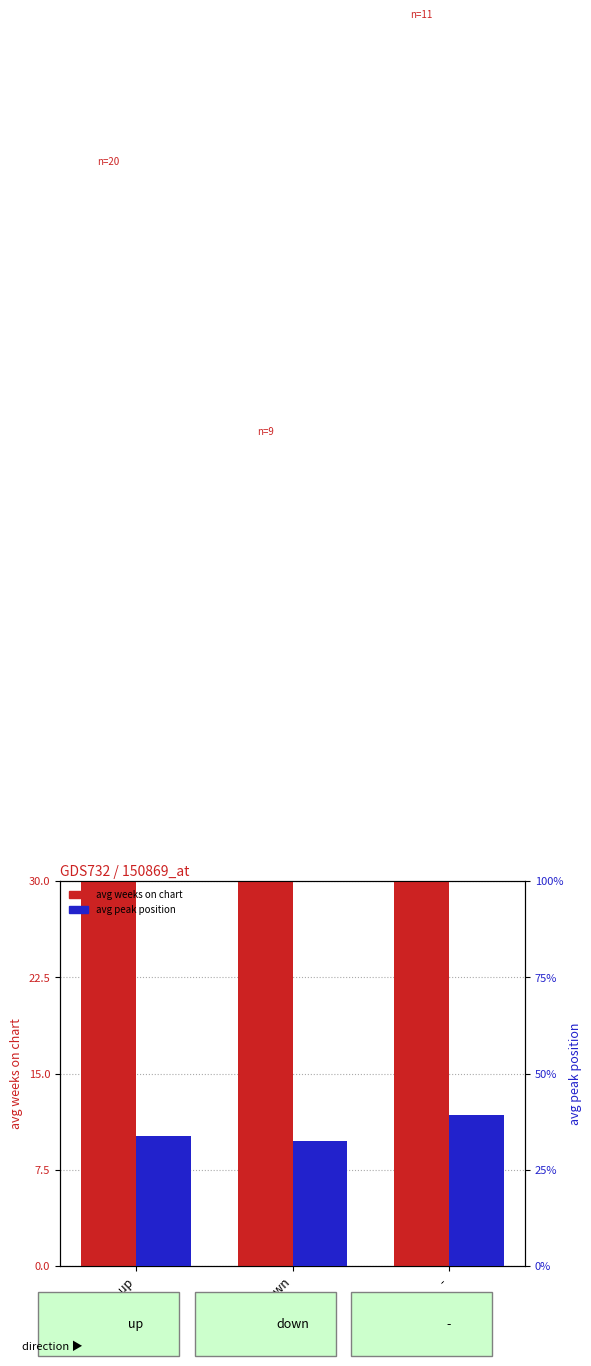

Where is avg peak position nearest to the value 4?

up